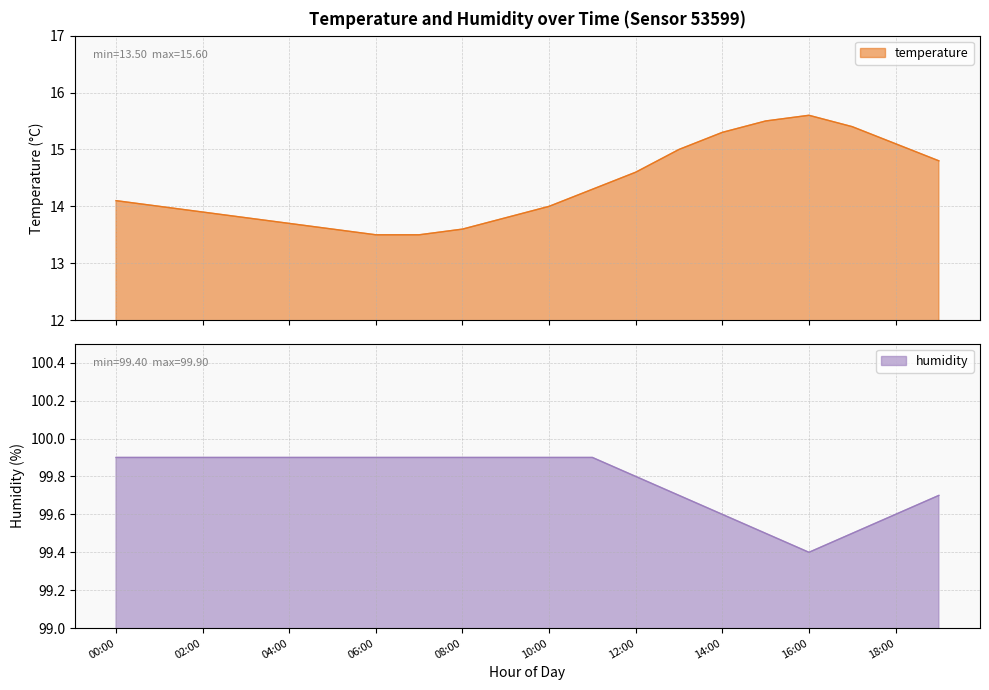

What is the sum of all temperature values?

287.1